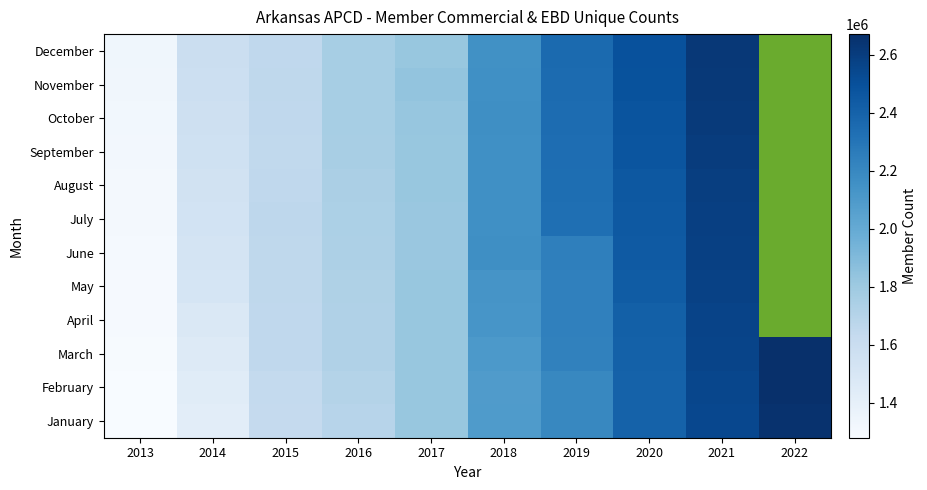

What is the maximum value for September?

2605129